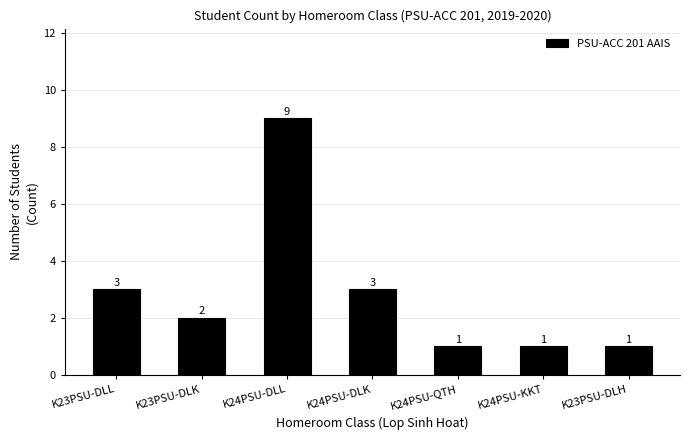

How many series are shown in this chart?

1